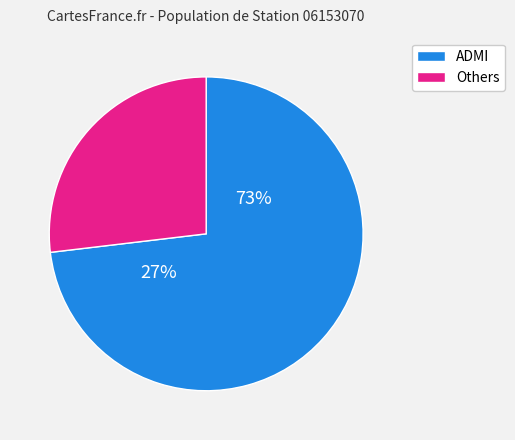

The NTPT slice represents 11% of the pie. True or false?

False